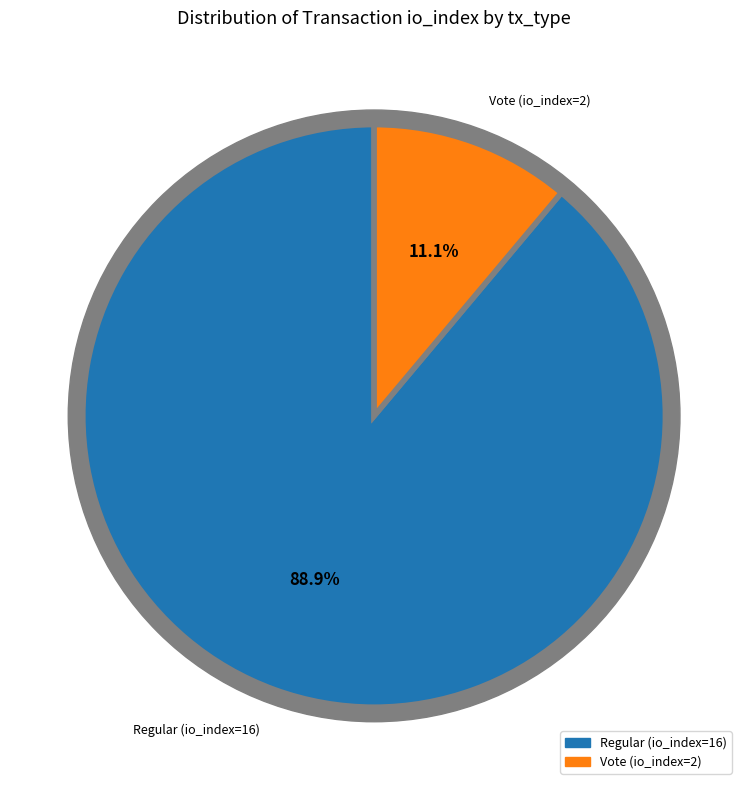

What percentage is the Regular (io_index=16) slice, to the nearest percent?

89%